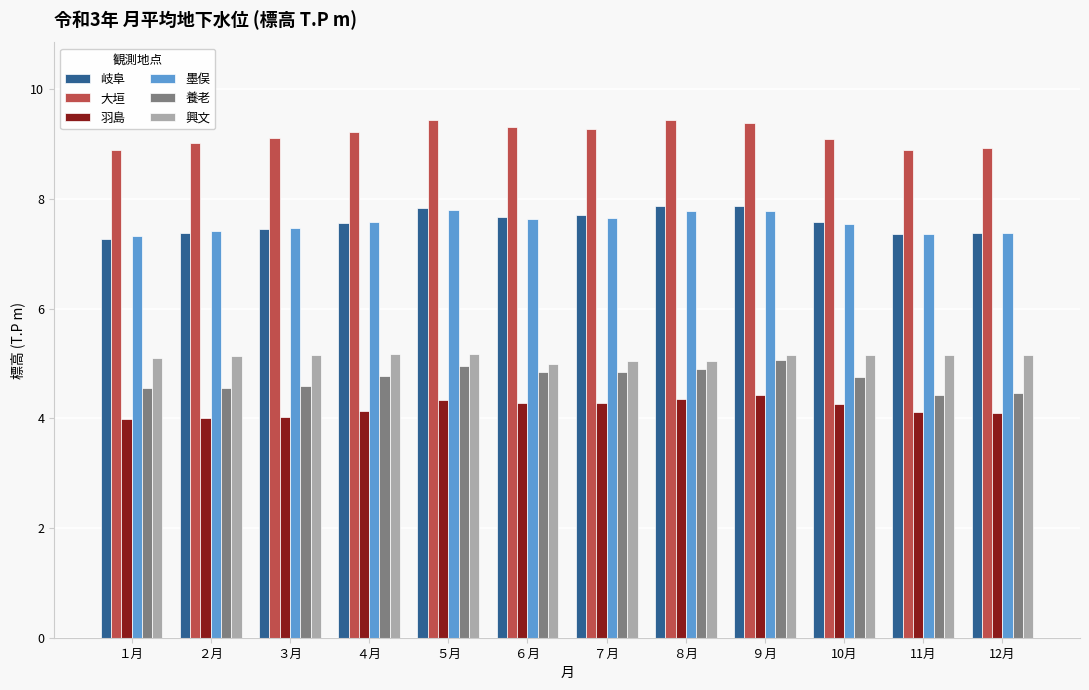

What is the minimum value shown in the chart?

4.0